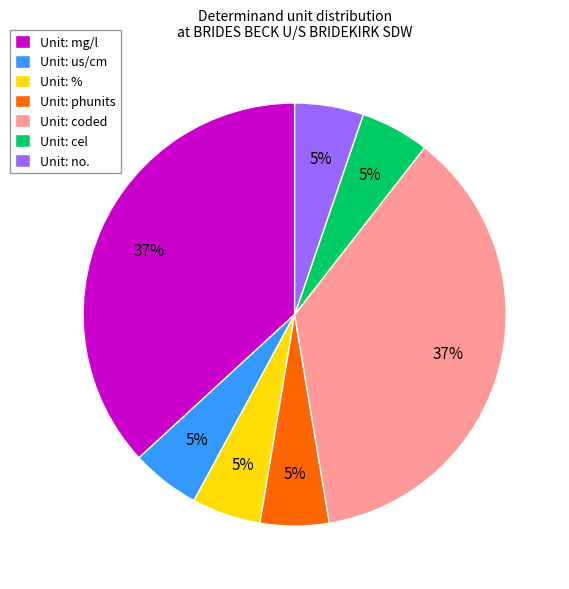

How many segments does this pie chart have?

7